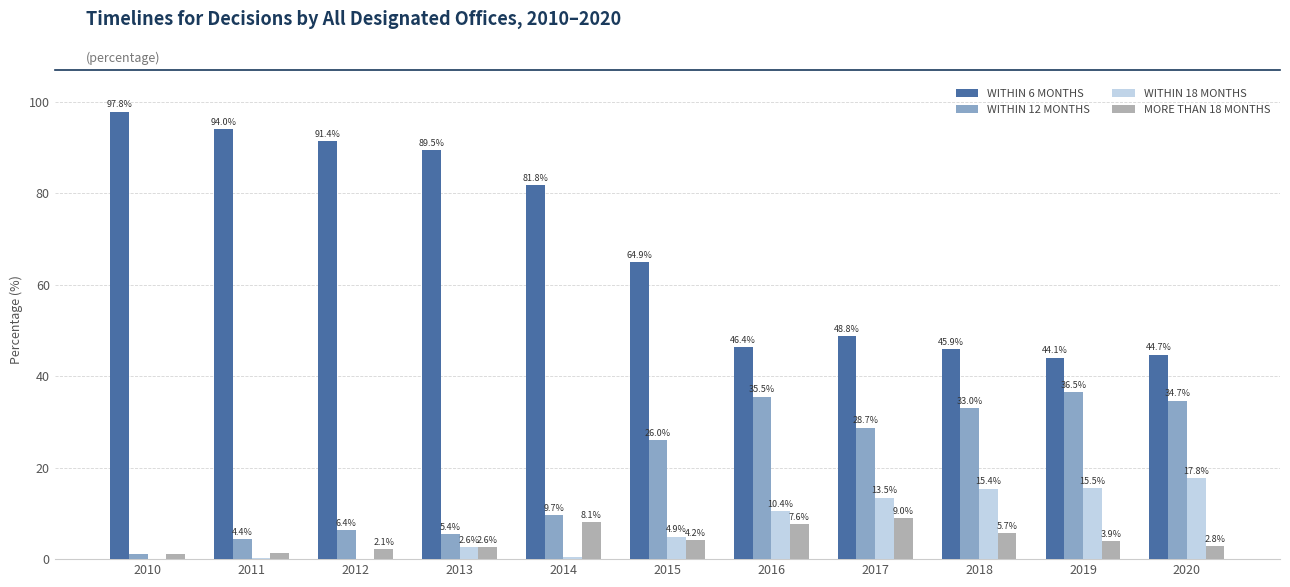

How many categories are shown in the chart?

11